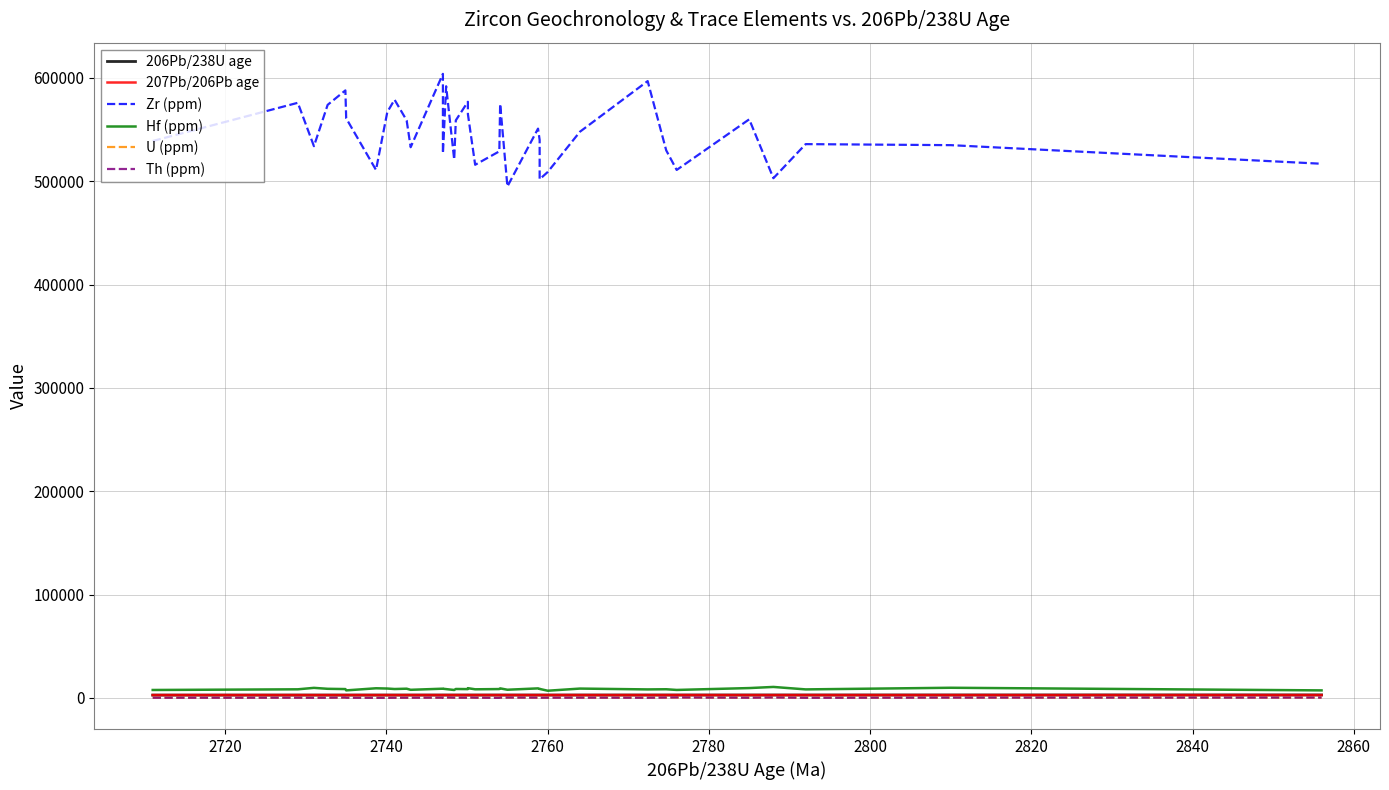

At which category does U (ppm) reach its first local peak?

2780